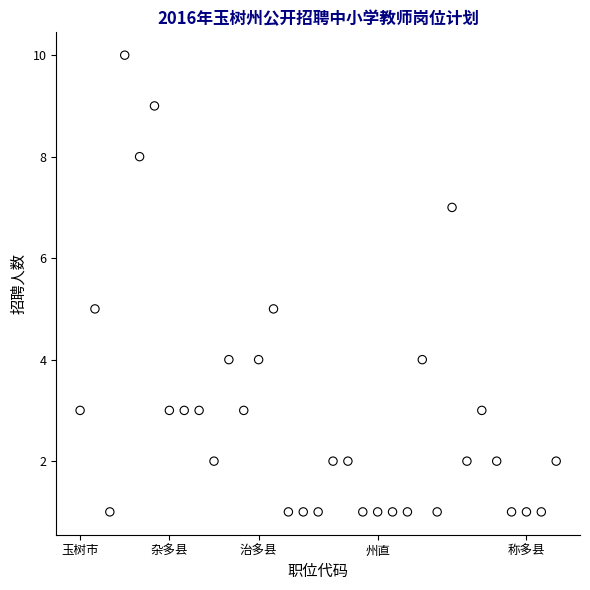

What is the range of Y values (max minus min)?

9